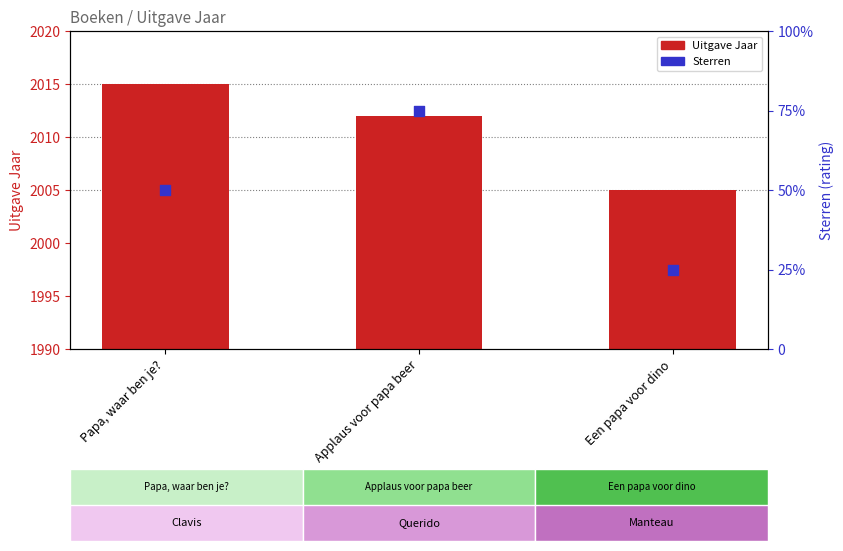

Which series contains the highest Y value?

Uitgave Jaar